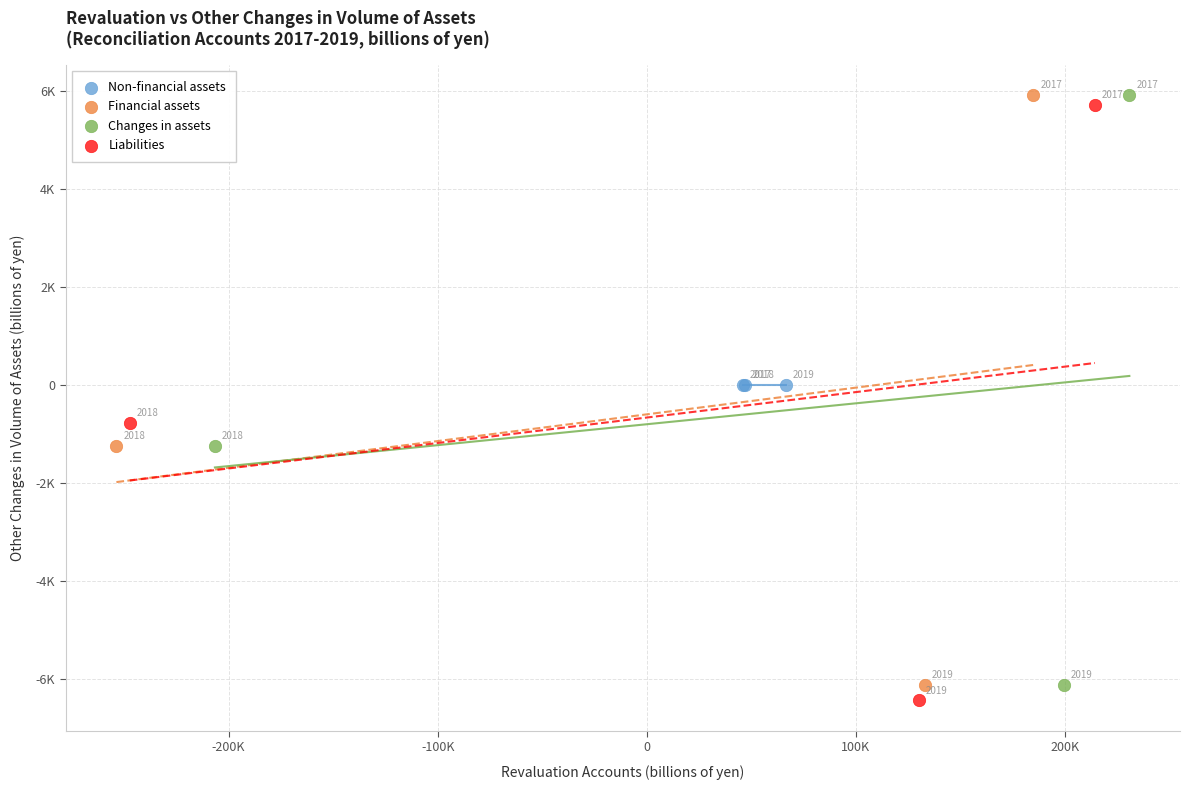

What are all the series names shown in the legend?

Non-financial assets, Financial assets, Changes in assets, Liabilities